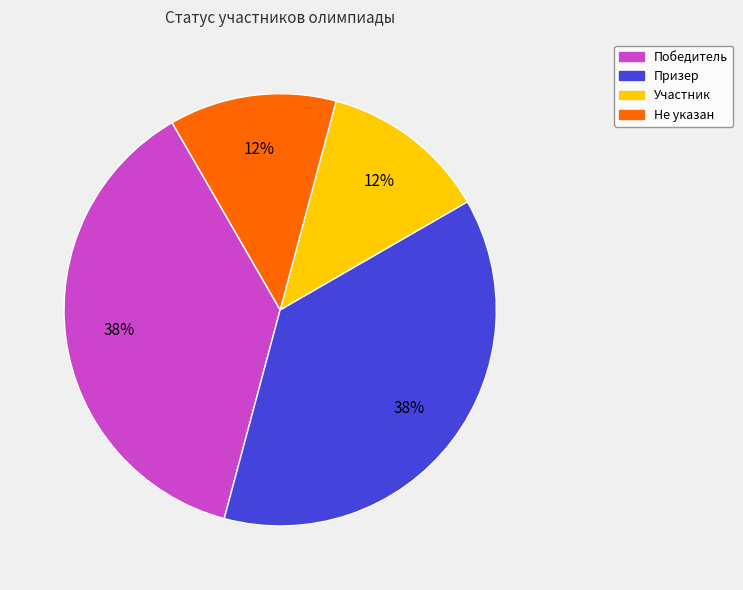

To the nearest percent, what is the average slice percentage?

25%